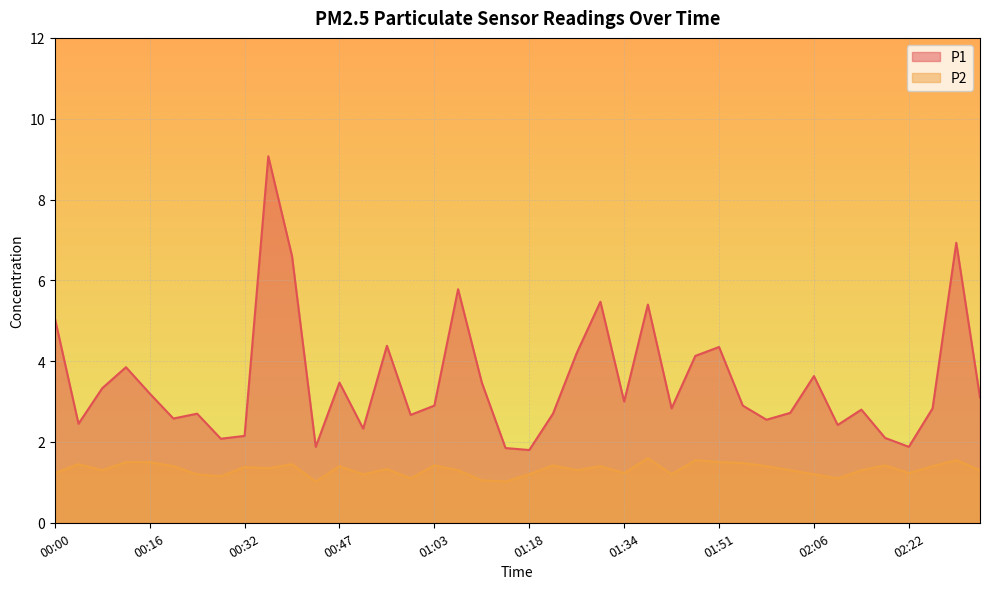

What is the greatest value displayed?

9.1